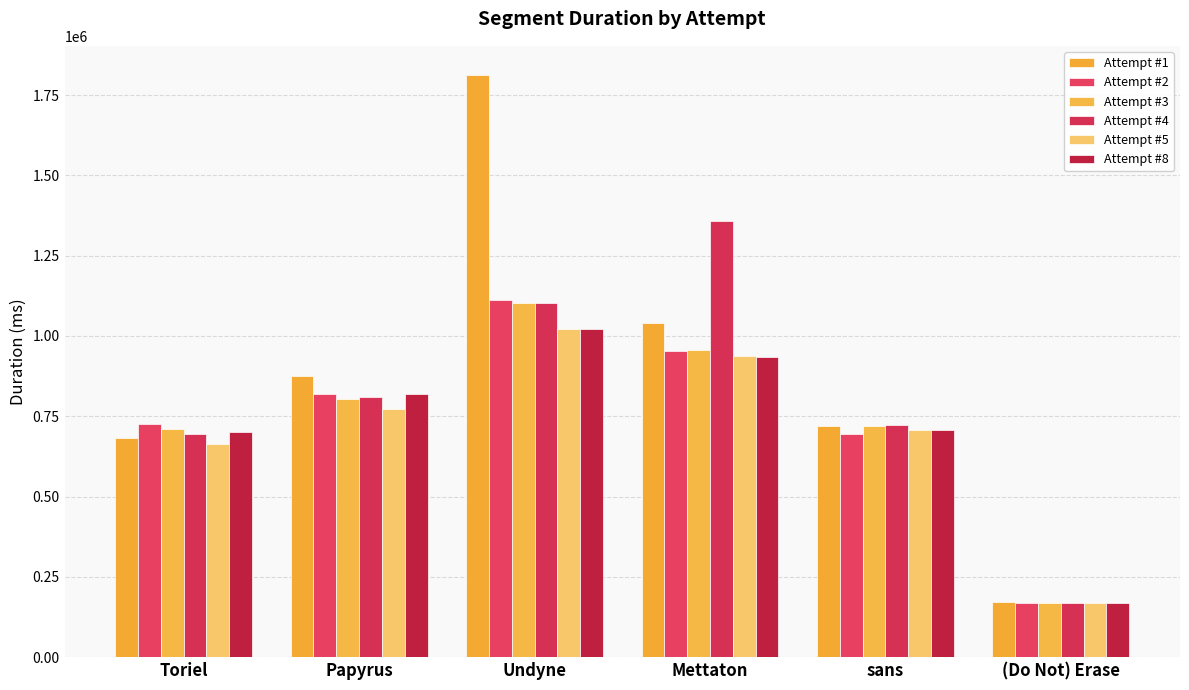

What is the difference between the maximum and minimum values in the Attempt #8 series?

852421